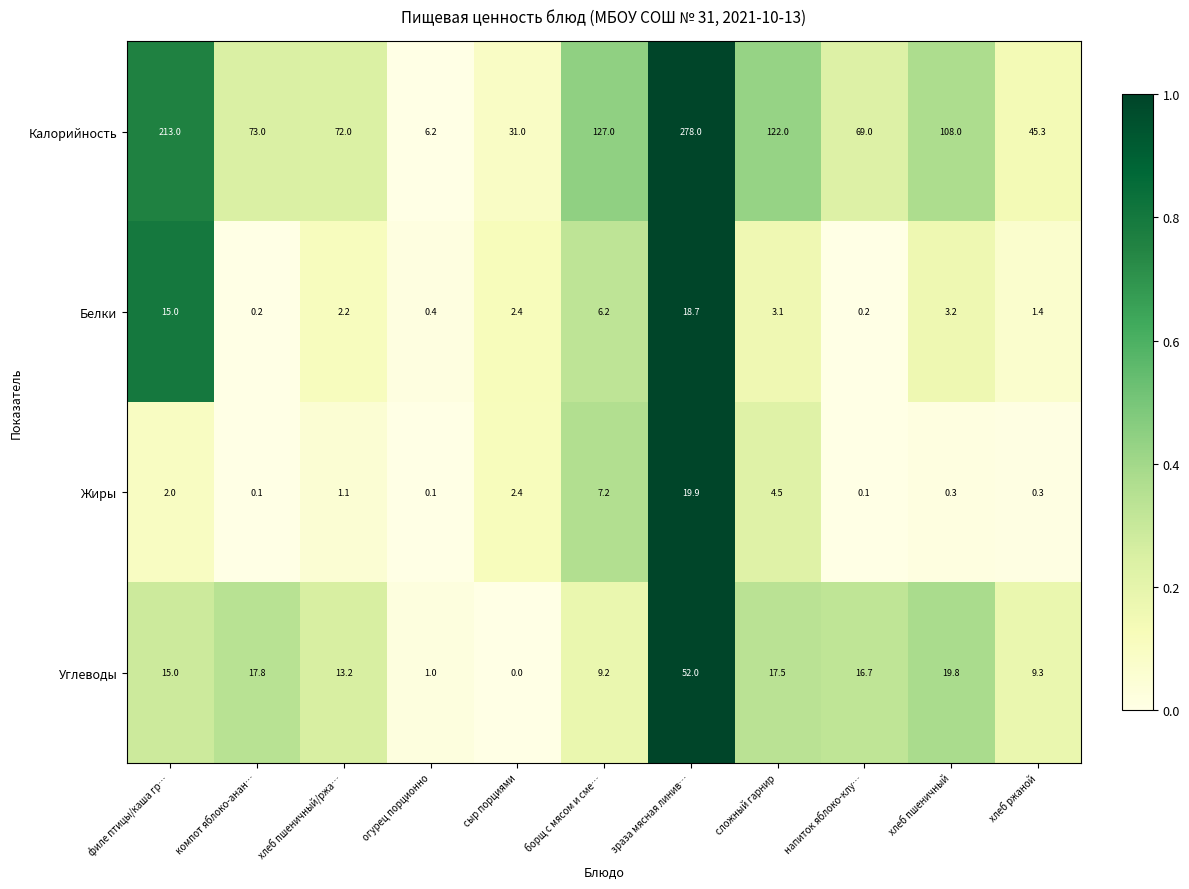

At how many categories does at least one series exceed 0?

11